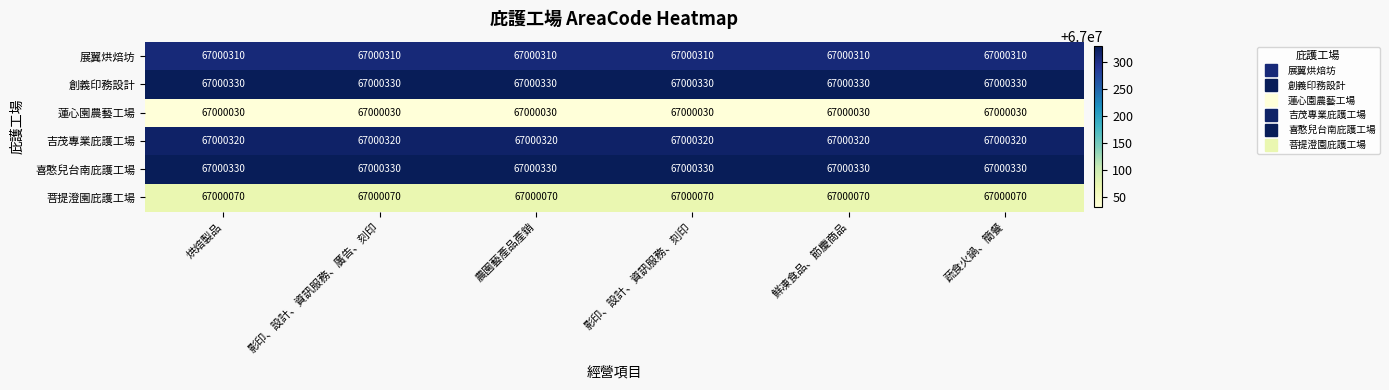

What is the spread (max minus min) of values at 烘焙製品?

300